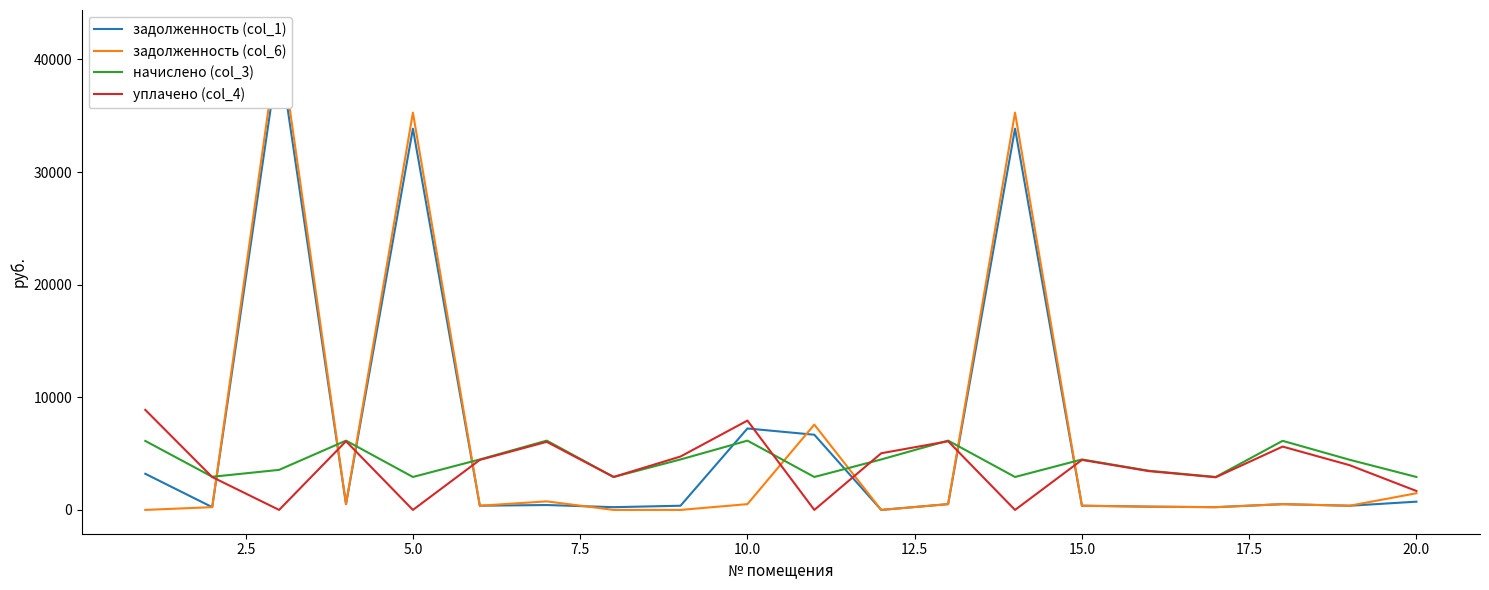

What is the highest value of the начислено (col_3) series?

6153.2